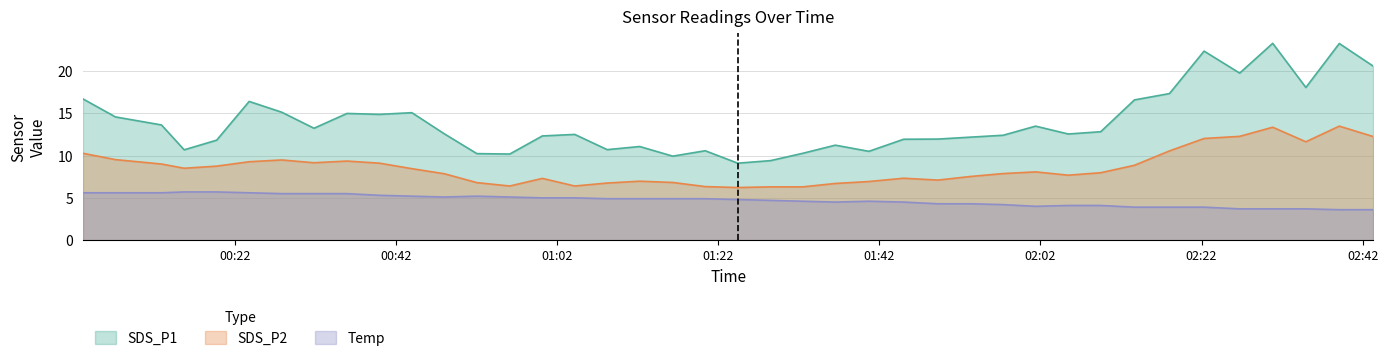

Where is the first local maximum for SDS_P2?

2022/11/19 00:27:48